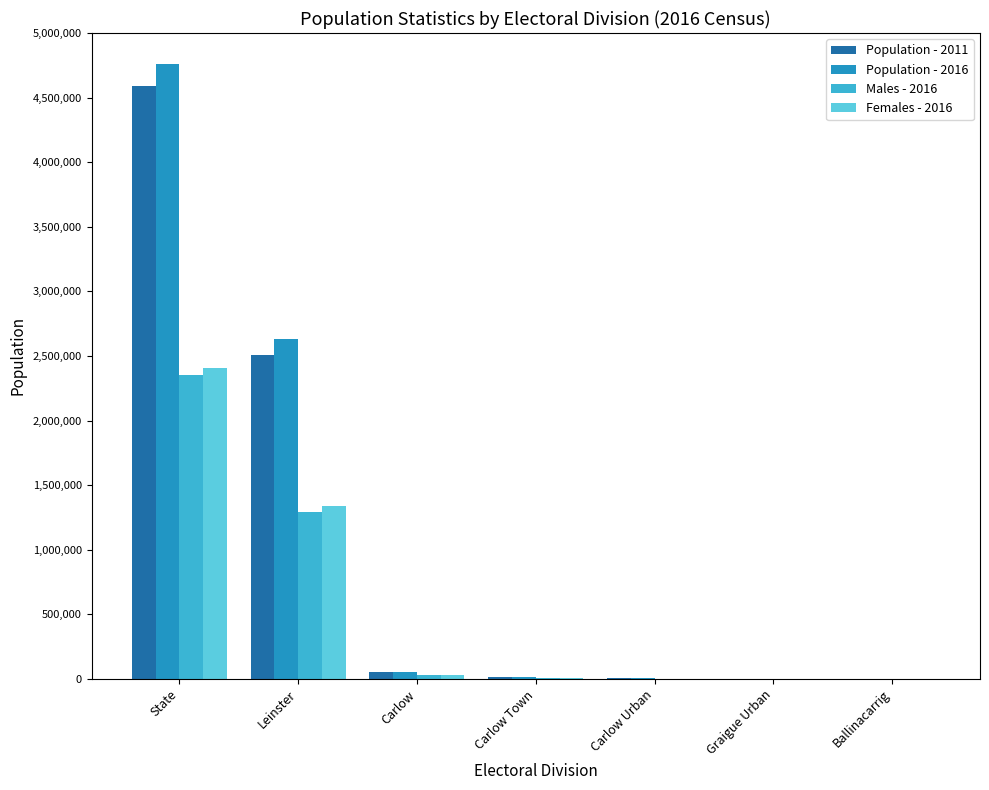

Are the bars grouped side by side (vs. stacked)?

Yes